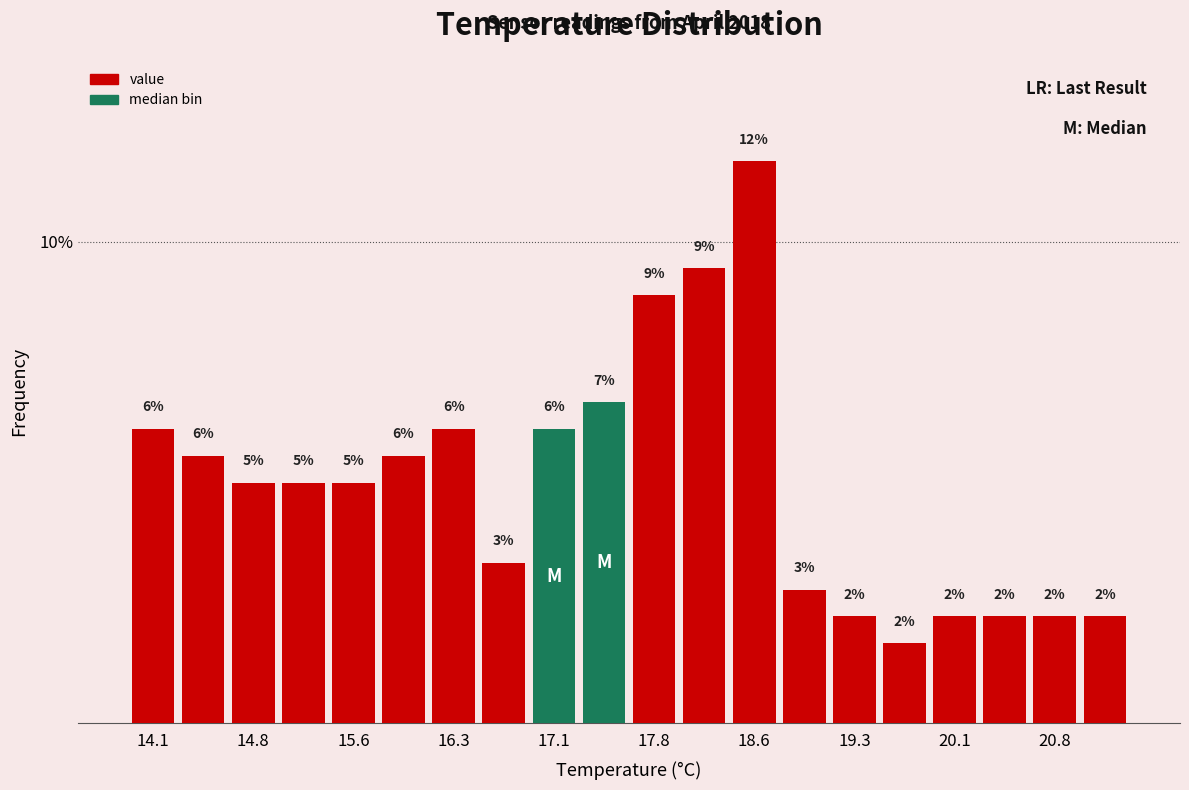

Read against the x-axis, roughly where is the centre of the tallest bar?

18.6